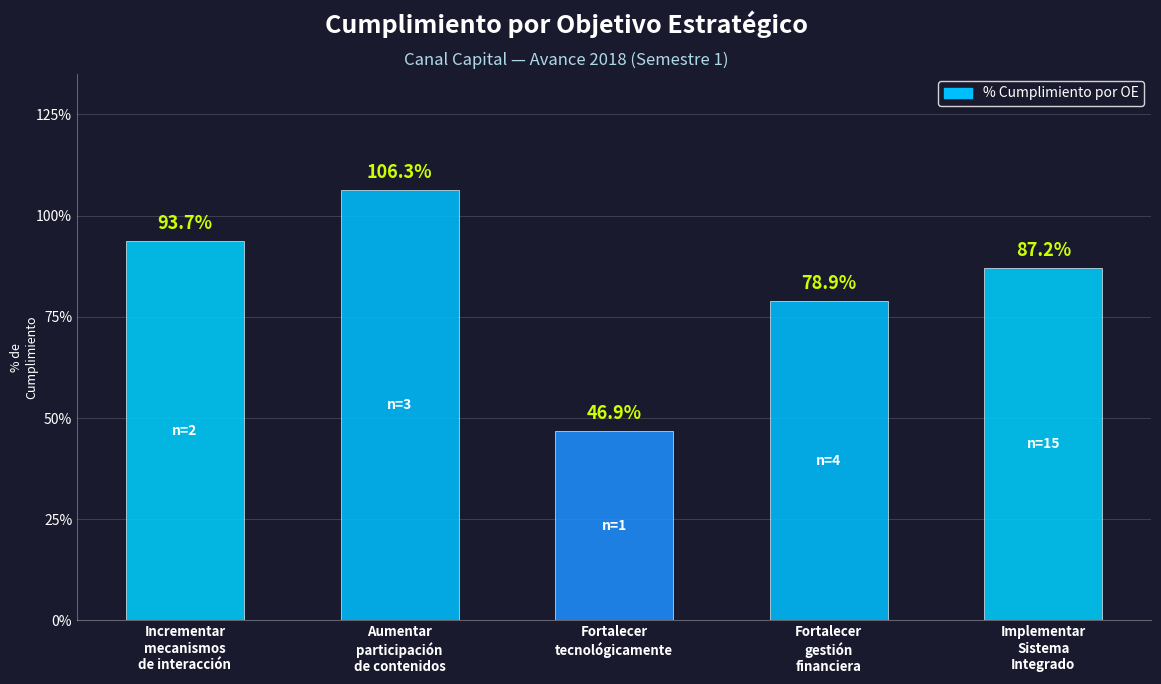

What is the approximate value at OE-1?

0.9